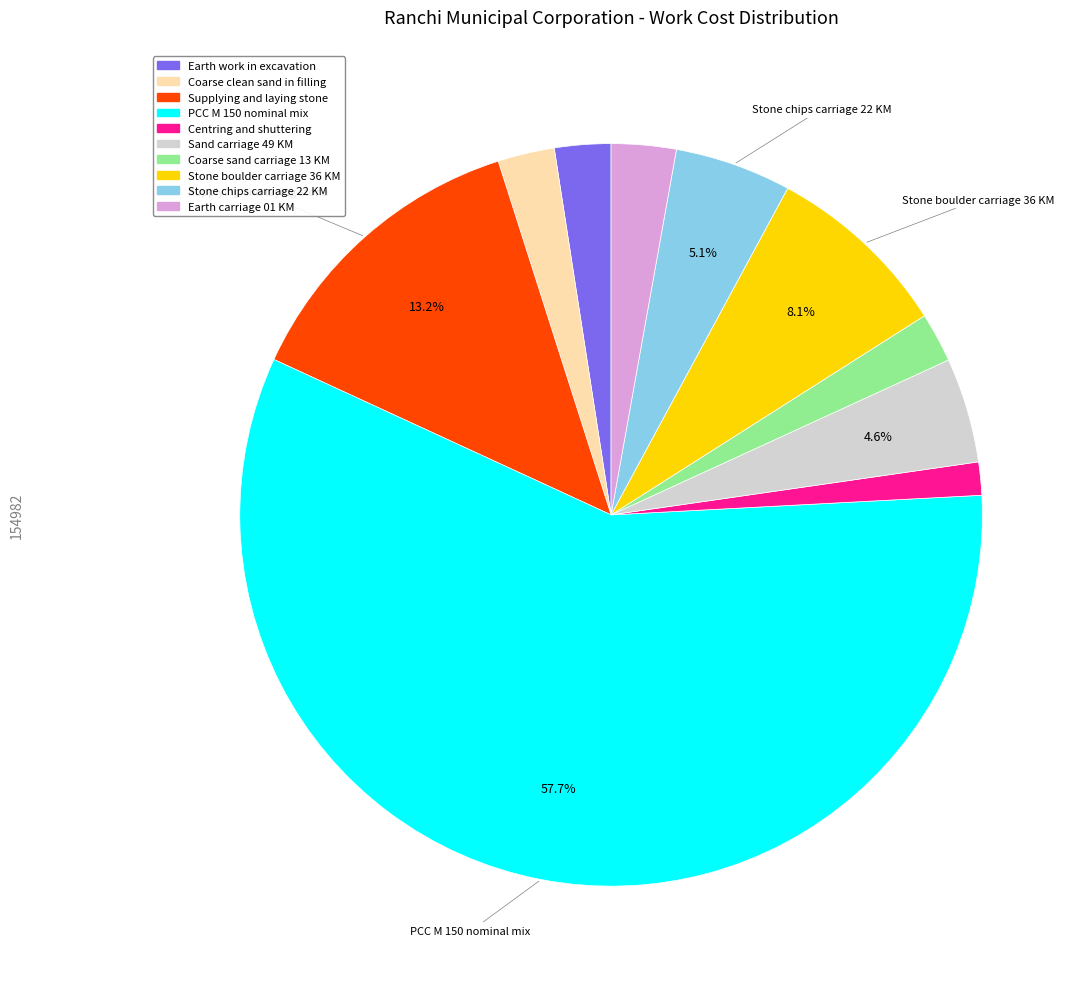

The Centring and shuttering slice represents 11% of the pie. True or false?

False